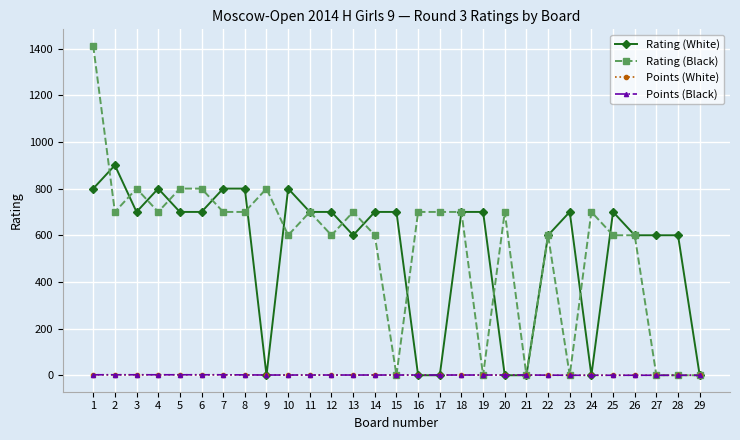

Which series has the widest spread of values?

Rating (Black)